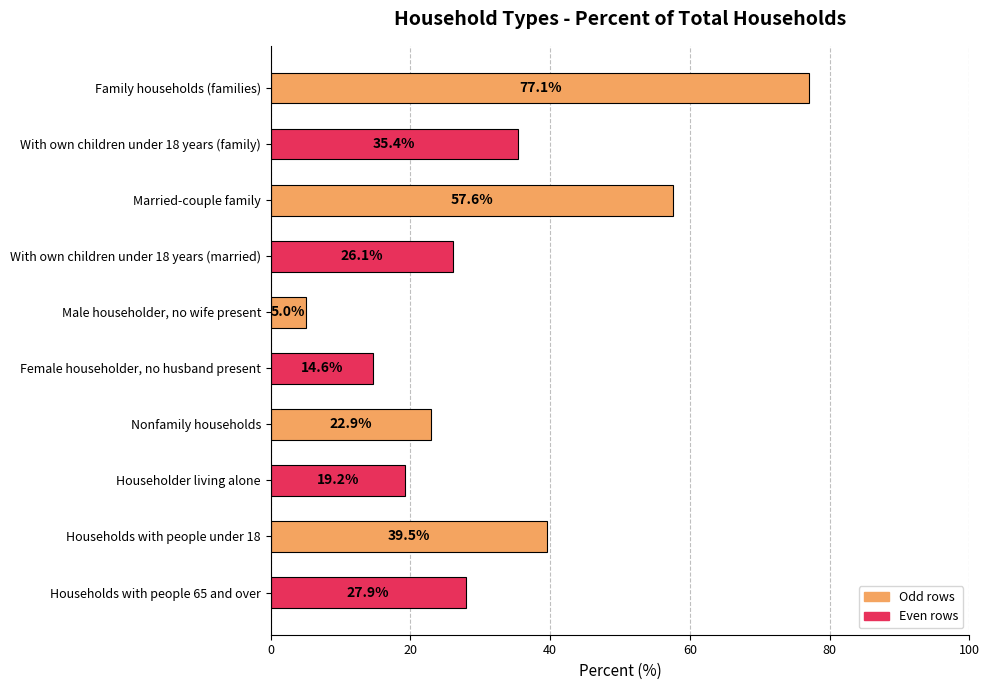

Reading bottom to top, what are all the values shown in this chart?

Households with people 65 and over=27.9	Households with people under 18=39.5	Householder living alone=19.2	Nonfamily households=22.9	Female householder, no husband present=14.6	Male householder, no wife present=5.0	With own children under 18 years (married)=26.1	Married-couple family=57.6	With own children under 18 years (family)=35.4	Family households (families)=77.1